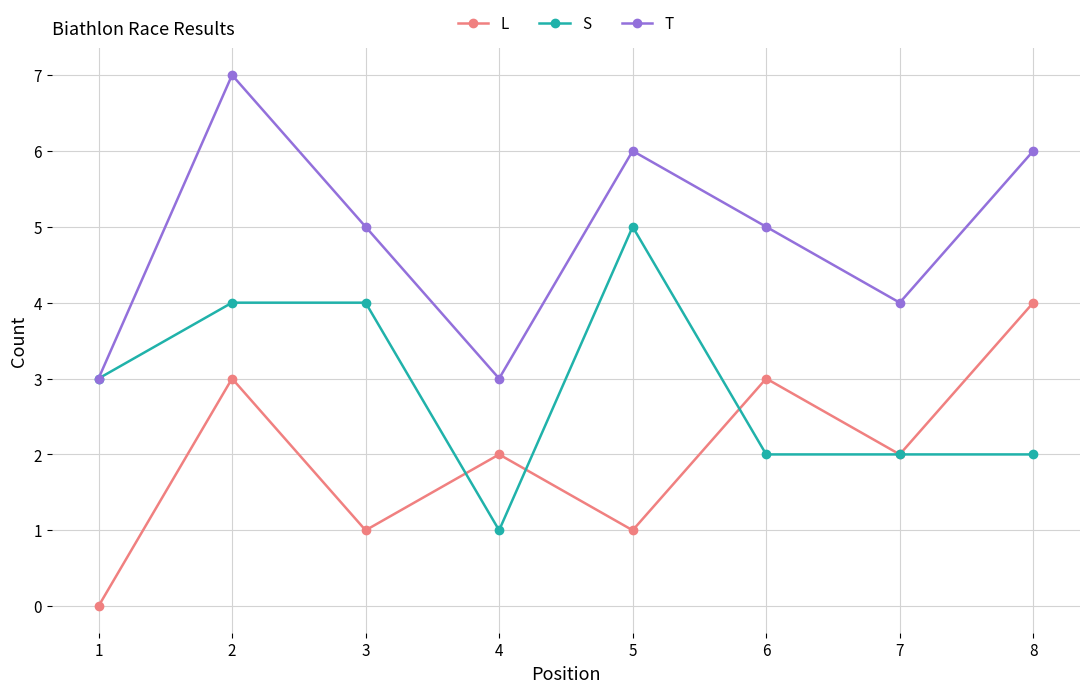

At which category does T reach its first local peak?

2